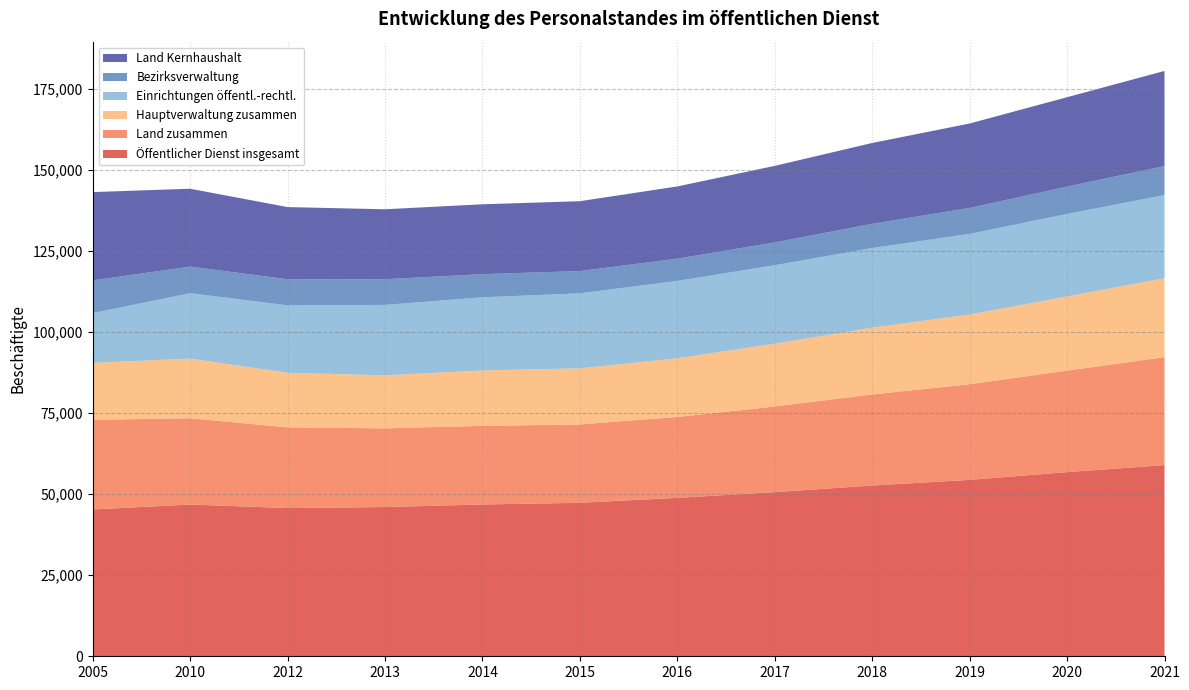

Reading right to left, transcribe all the data shown in this chart.

Öffentlicher Dienst insgesamt: 58995	56830	54440	52700	50660	48885	47365	46850	46055	45745	46835	45310
Land zusammen: 33320	31330	29525	28100	26435	24970	24185	24260	24290	24910	26625	27670
Hauptverwaltung zusammen: 24355	22895	21505	20635	19385	18110	17315	17115	16365	16840	18415	17580
Einrichtungen öffentl.-rechtl.: 25650	25470	24885	24570	24200	23890	23155	22560	21740	20805	20185	15345
Bezirksverwaltung: 8970	8435	8020	7460	7050	6860	6870	7150	7925	8070	8210	10090
Land Kernhaushalt: 29365	27585	26050	24955	23625	22290	21560	21565	21580	22265	24030	27270